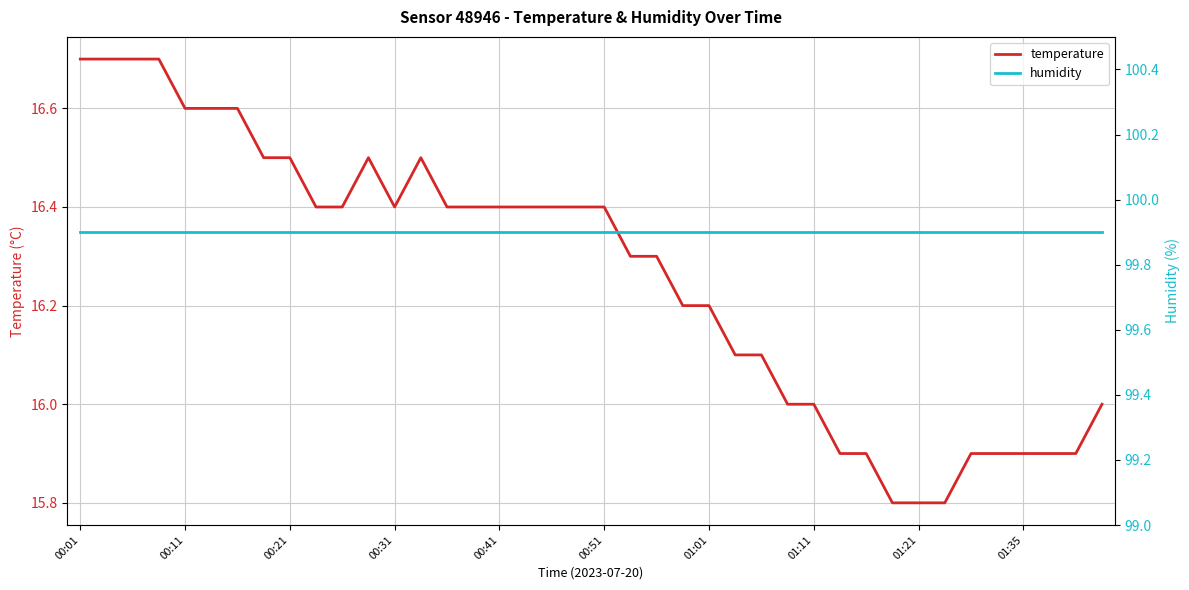

What are all the series names shown in the legend?

temperature, humidity